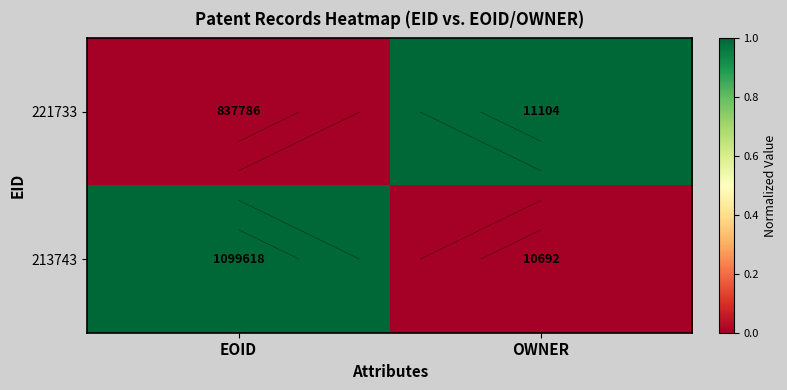

What is the difference between the maximum and minimum values in the 221733 series?

1